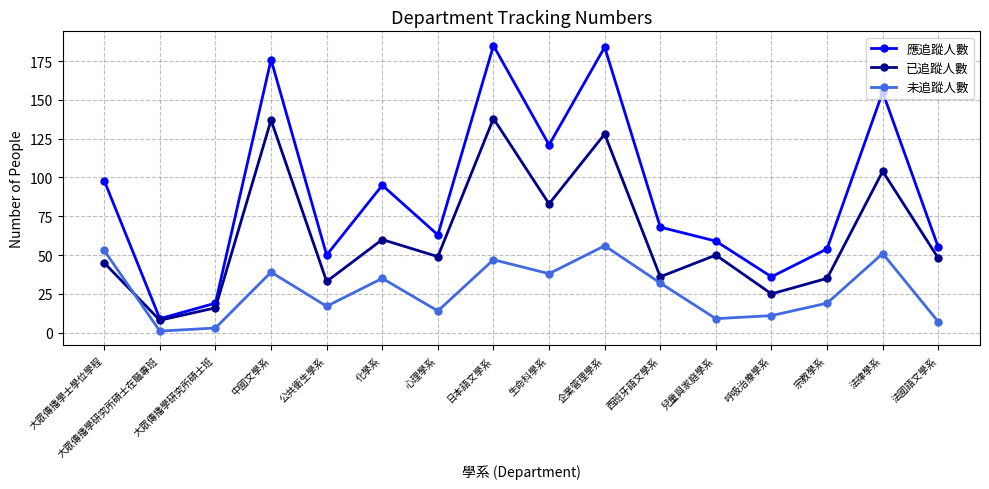

Does the chart display data point markers on the line(s)?

Yes